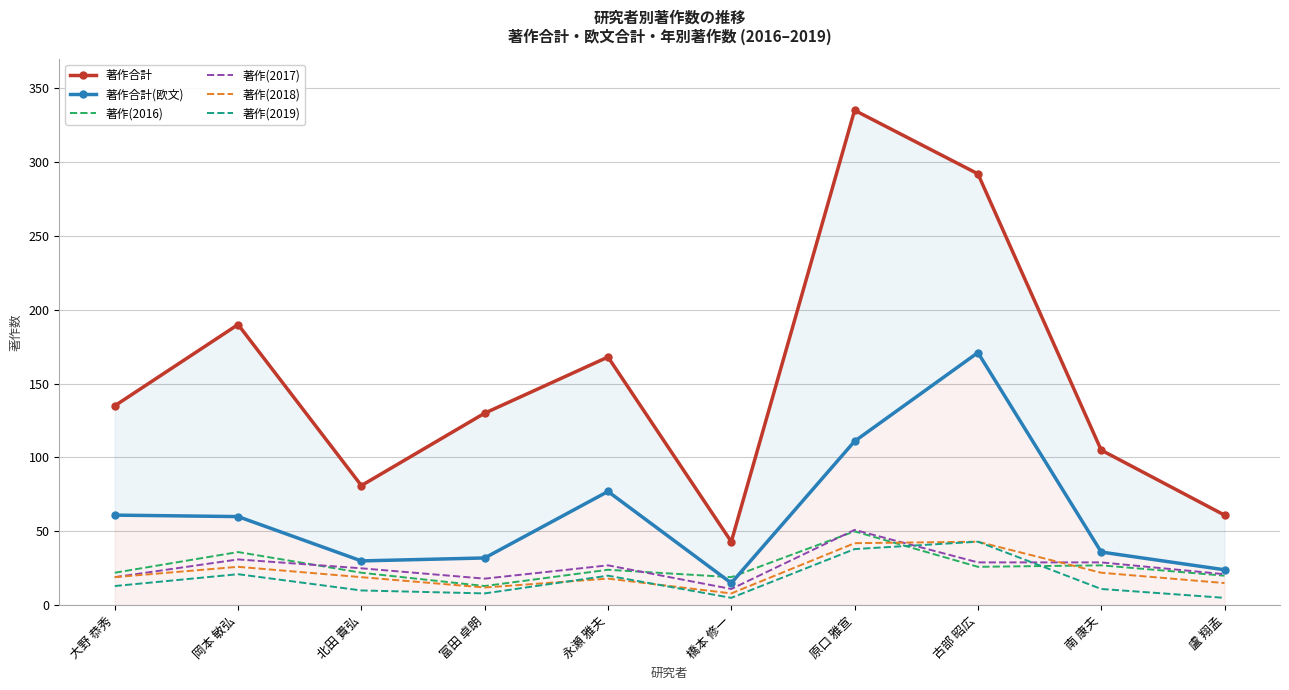

What is the sum of all 著作(2016) values?

259